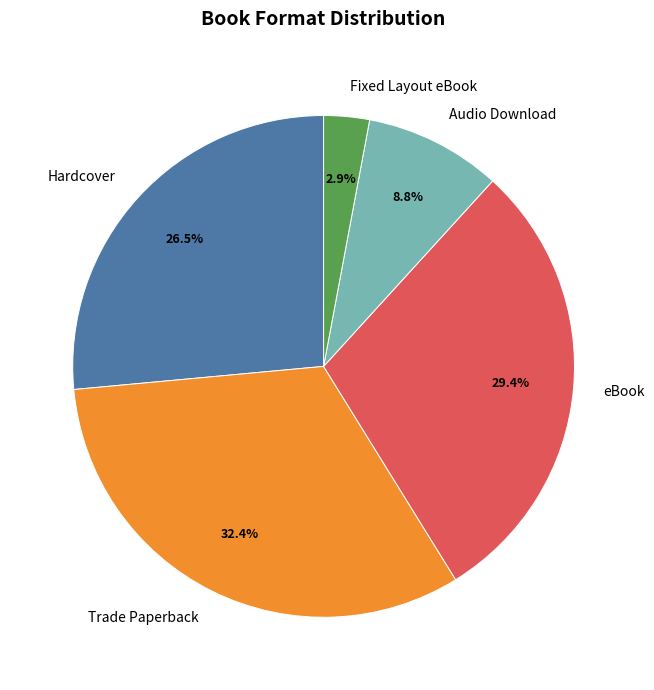

To the nearest percent, what portion does eBook represent?

29%